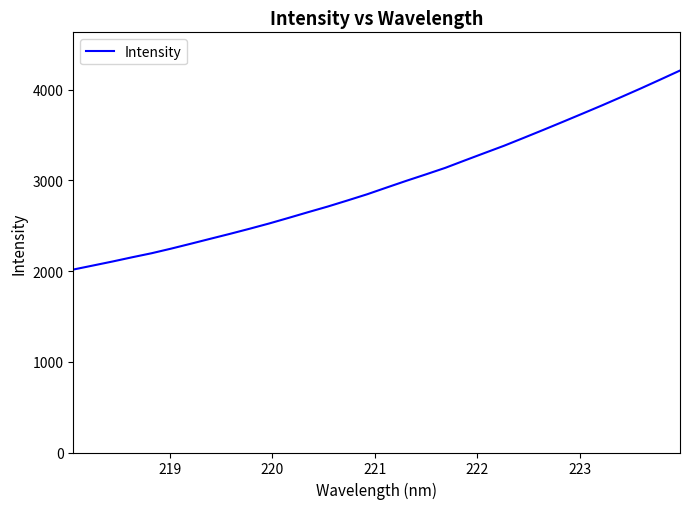

What is the difference between the maximum and minimum values?

2194.1